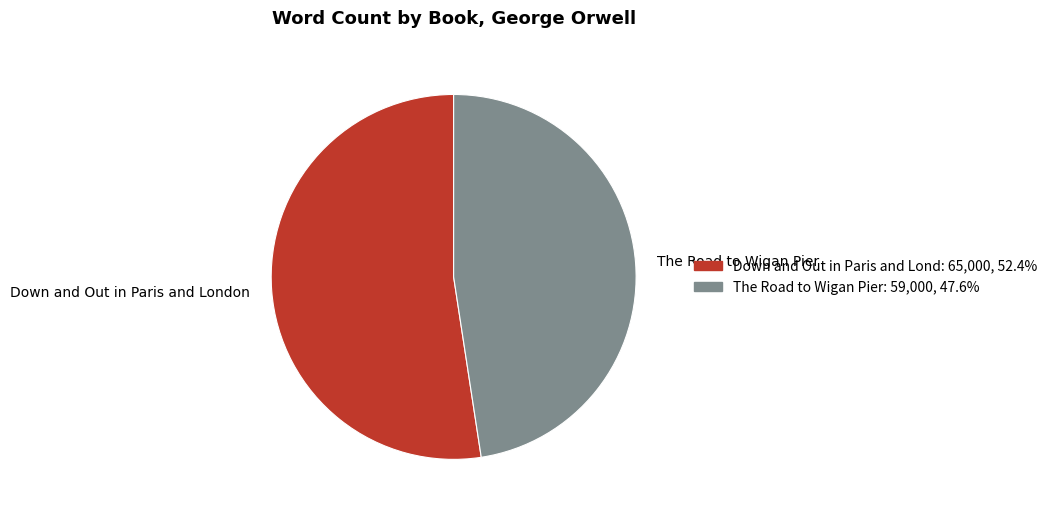

Is Down and Out in Paris and London the majority of the pie?

Yes